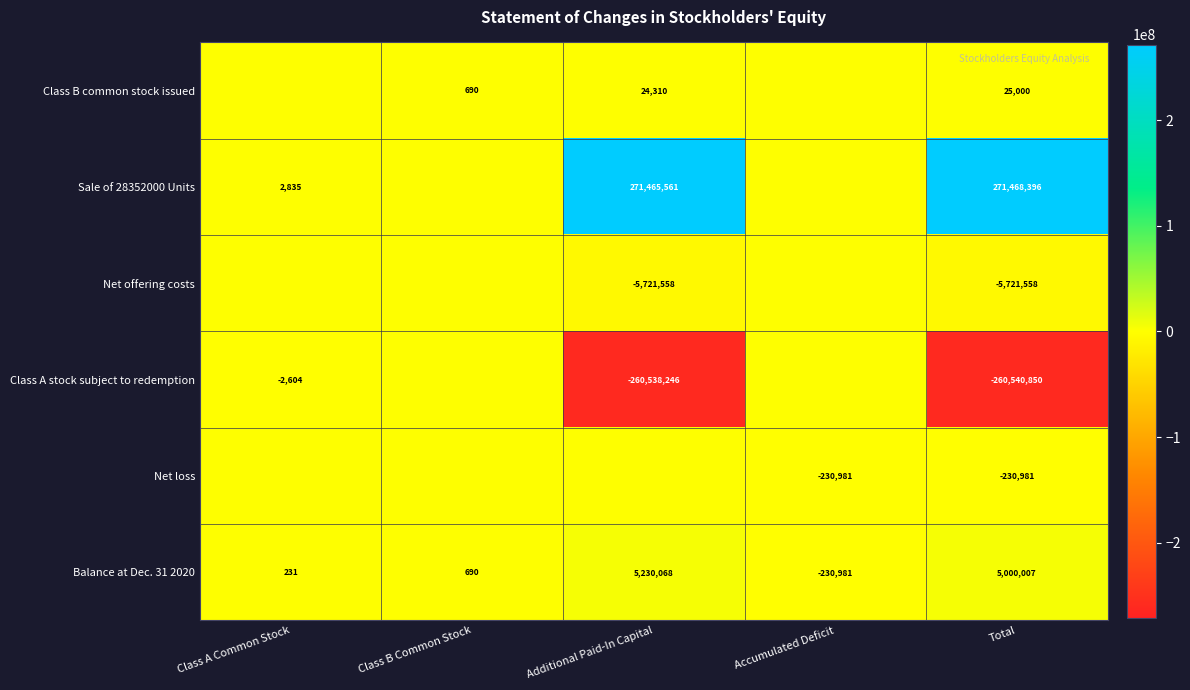

True or false: Class A stock subject to redemption has a value of -260540850 at Total.

True